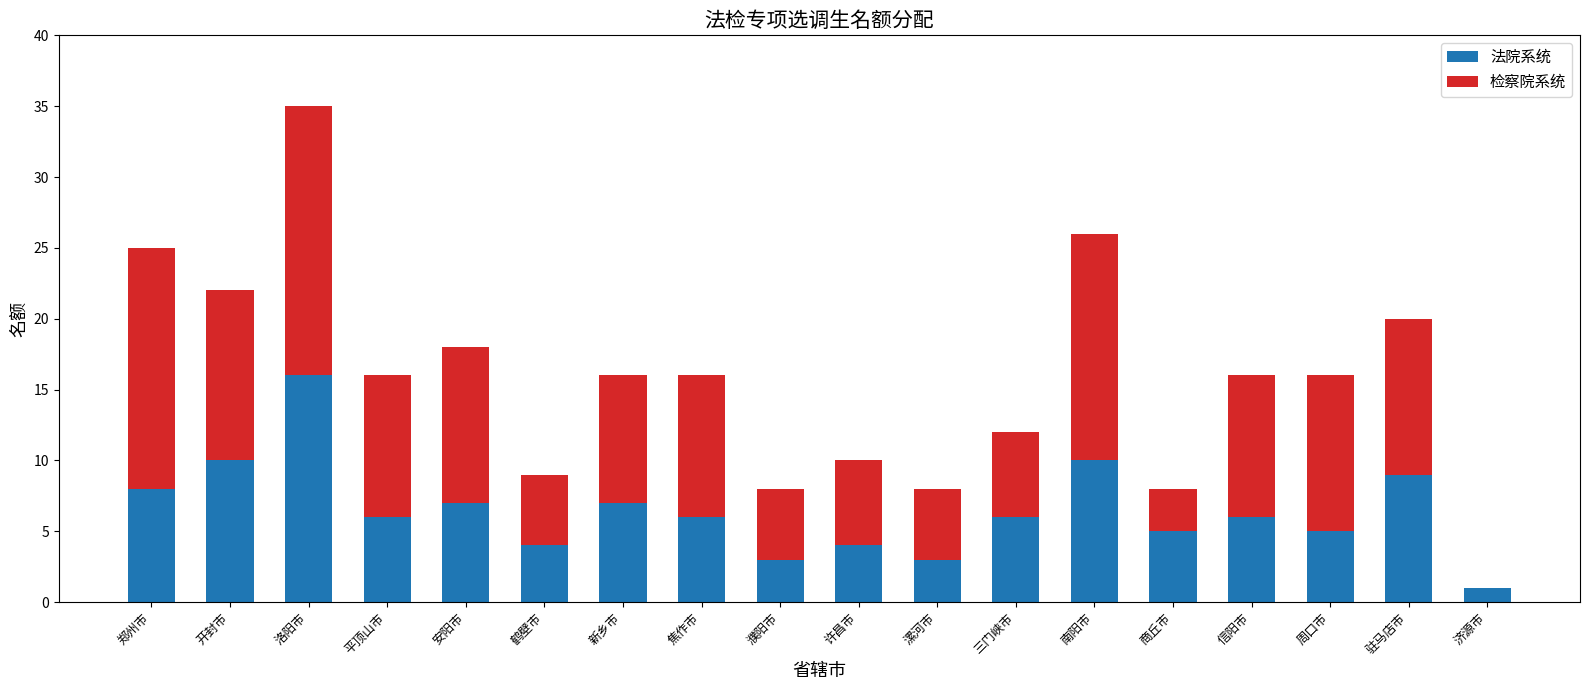

The 法院系统 series shows 1 at 漯河市. True or false?

False